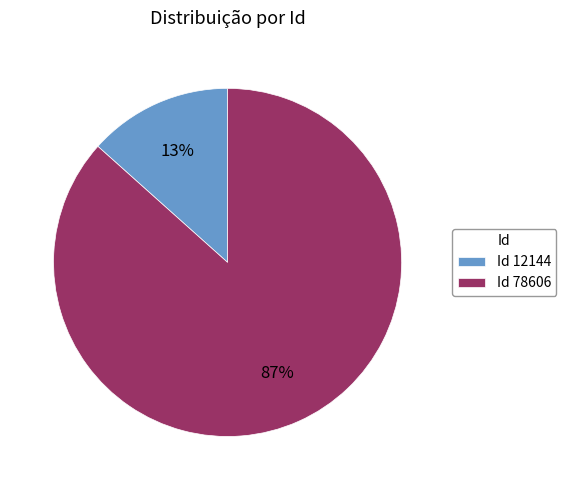

Which has a higher value, Id 12144 or Id 78606?

Id 78606